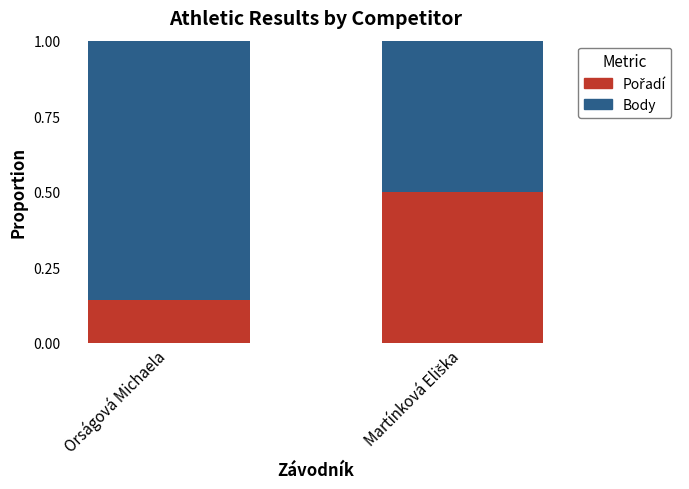

What is the total value across all series at Orságová Michaela?

1.0